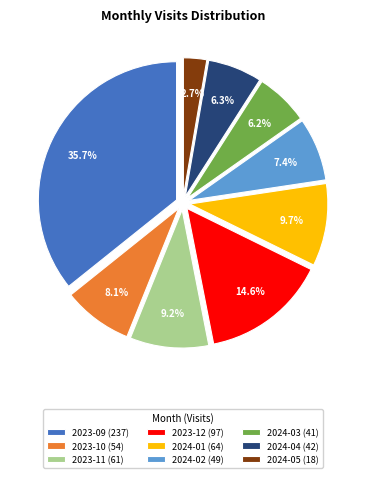

Which category has the smallest portion of the pie?

2024-05